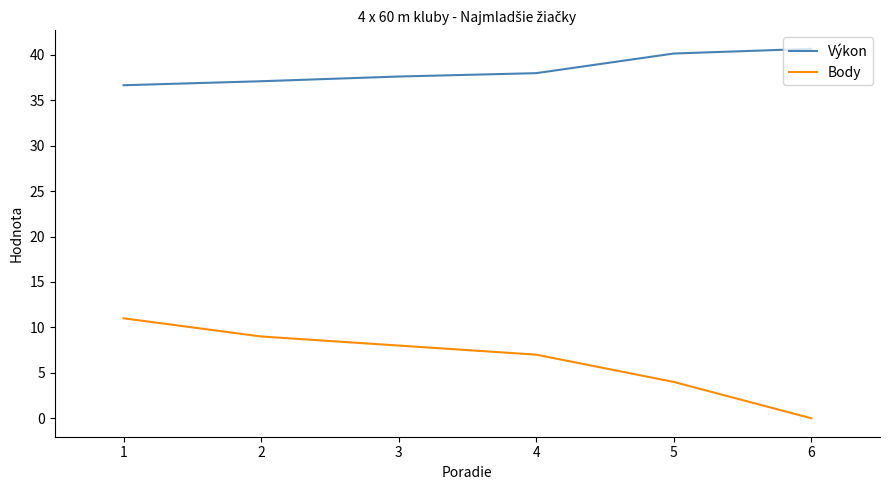

At which label is Body closest to 5?

5